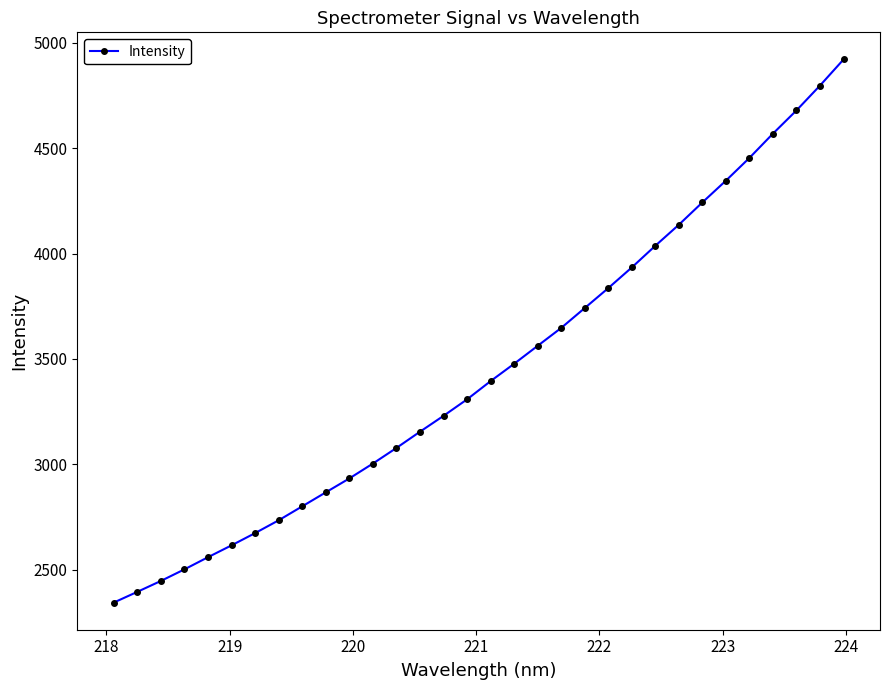

How many values exceed 3395?

16